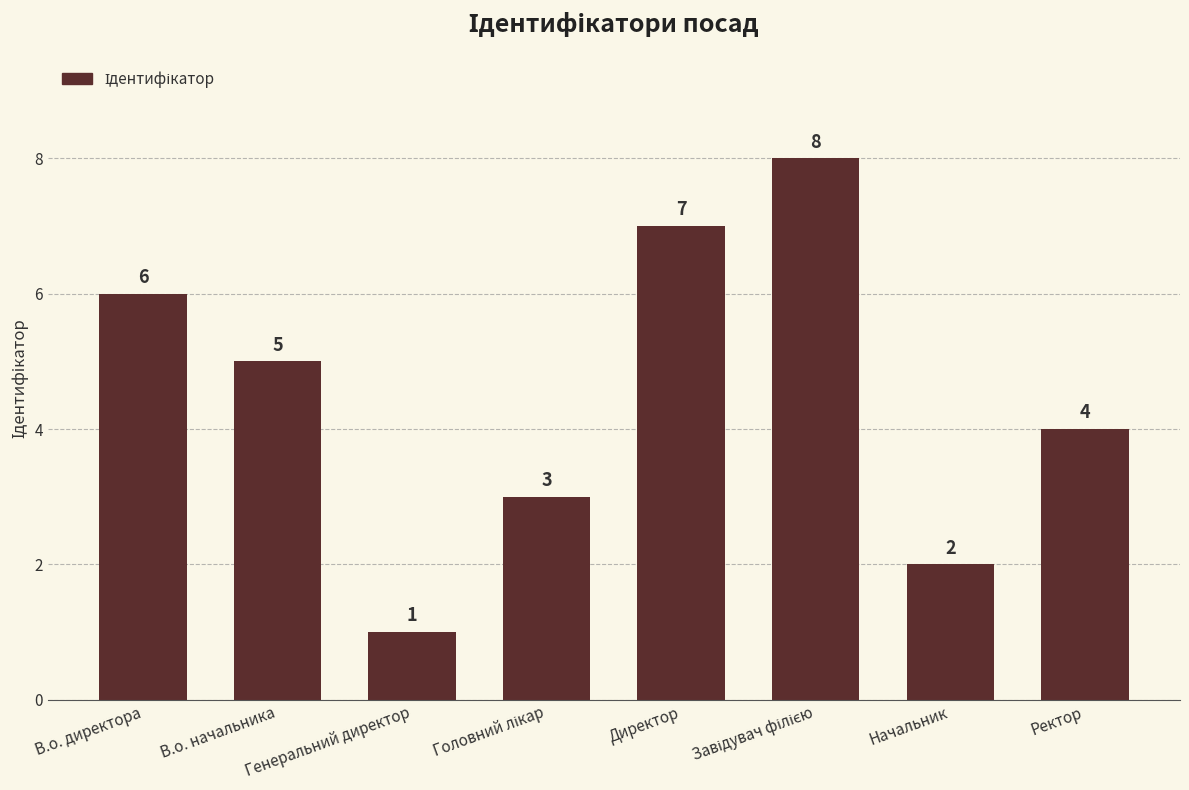

Reading right to left, what are all the values shown in this chart?

4	2	8	7	3	1	5	6